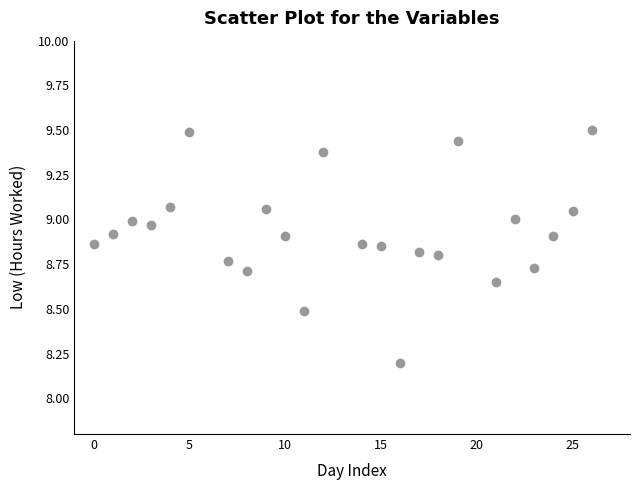

What is the range of Y values (max minus min)?

1.3